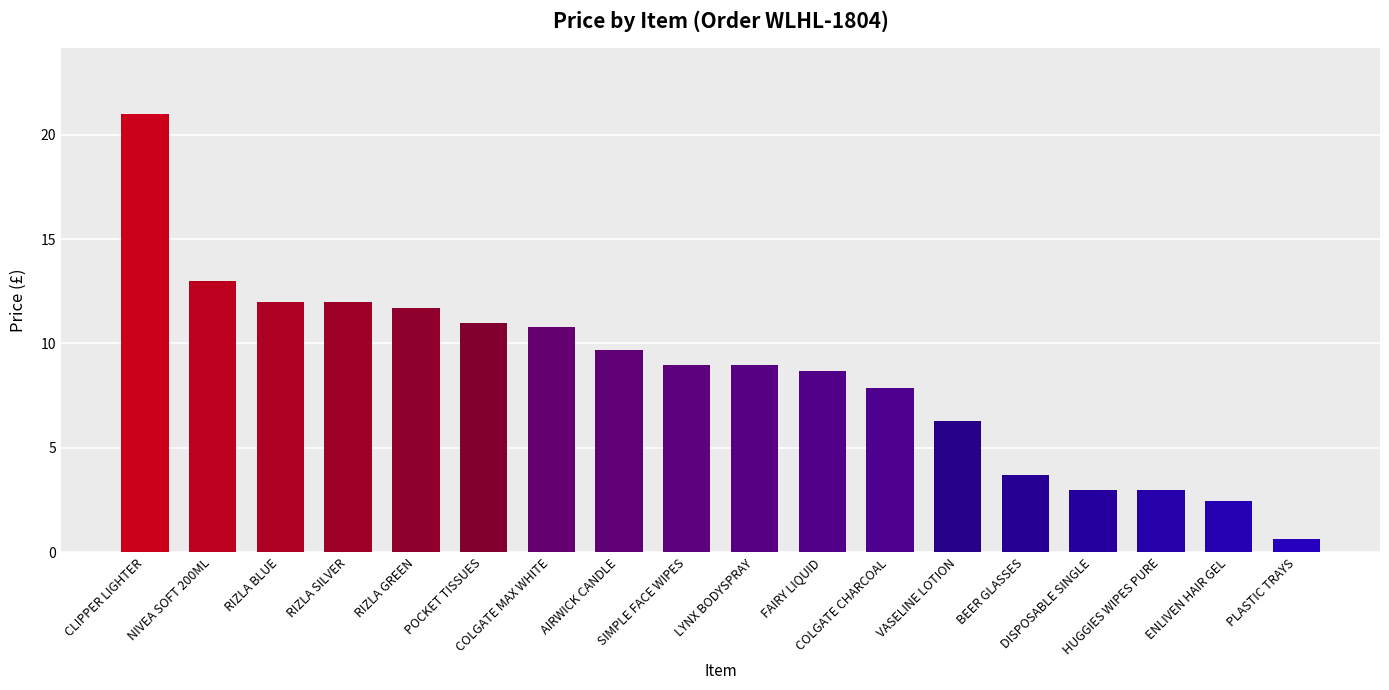

Reading left to right, extract all data points from this chart.

21.0	13.0	12.0	12.0	11.7	11.0	10.8	9.7	9.0	9.0	8.7	7.9	6.3	3.7	3.0	3.0	2.5	0.7